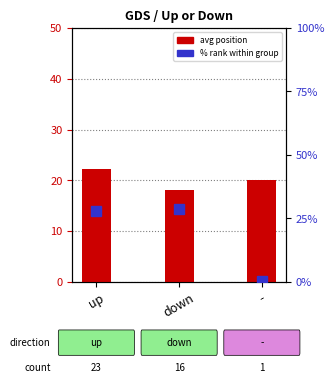

What is the maximum value for % rank within group?

28.6